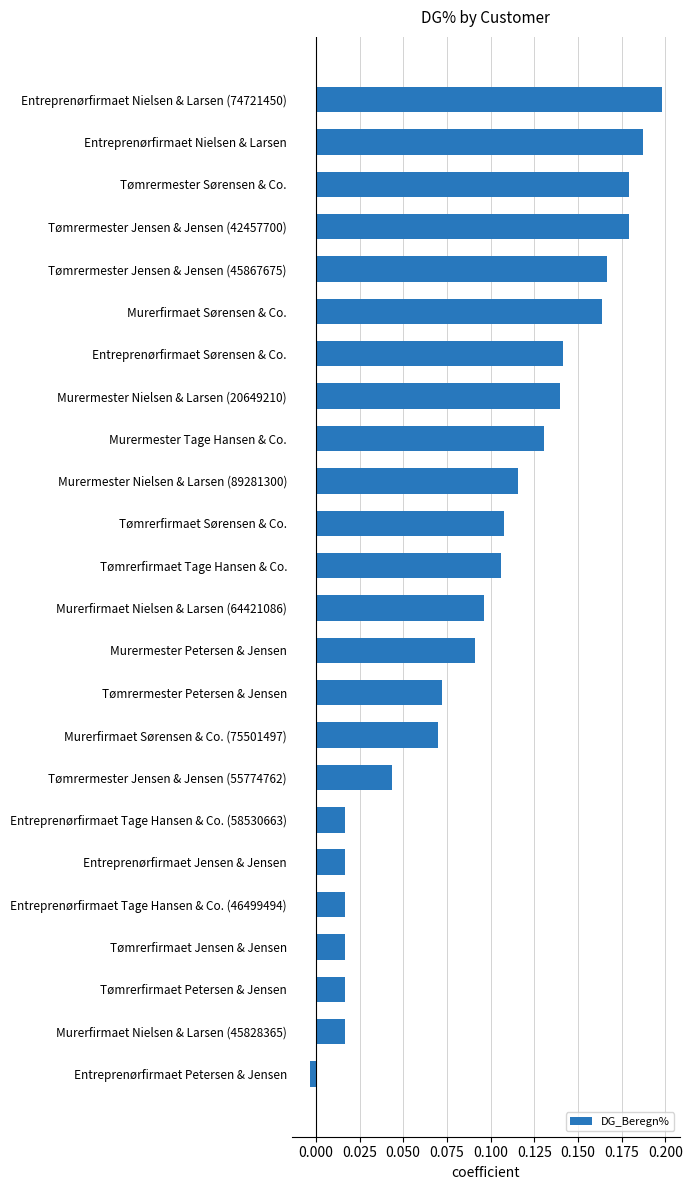

Which has a higher value, Tømrermester Jensen & Jensen (45867675) or Murerfirmaet Nielsen & Larsen (45828365)?

Tømrermester Jensen & Jensen (45867675)